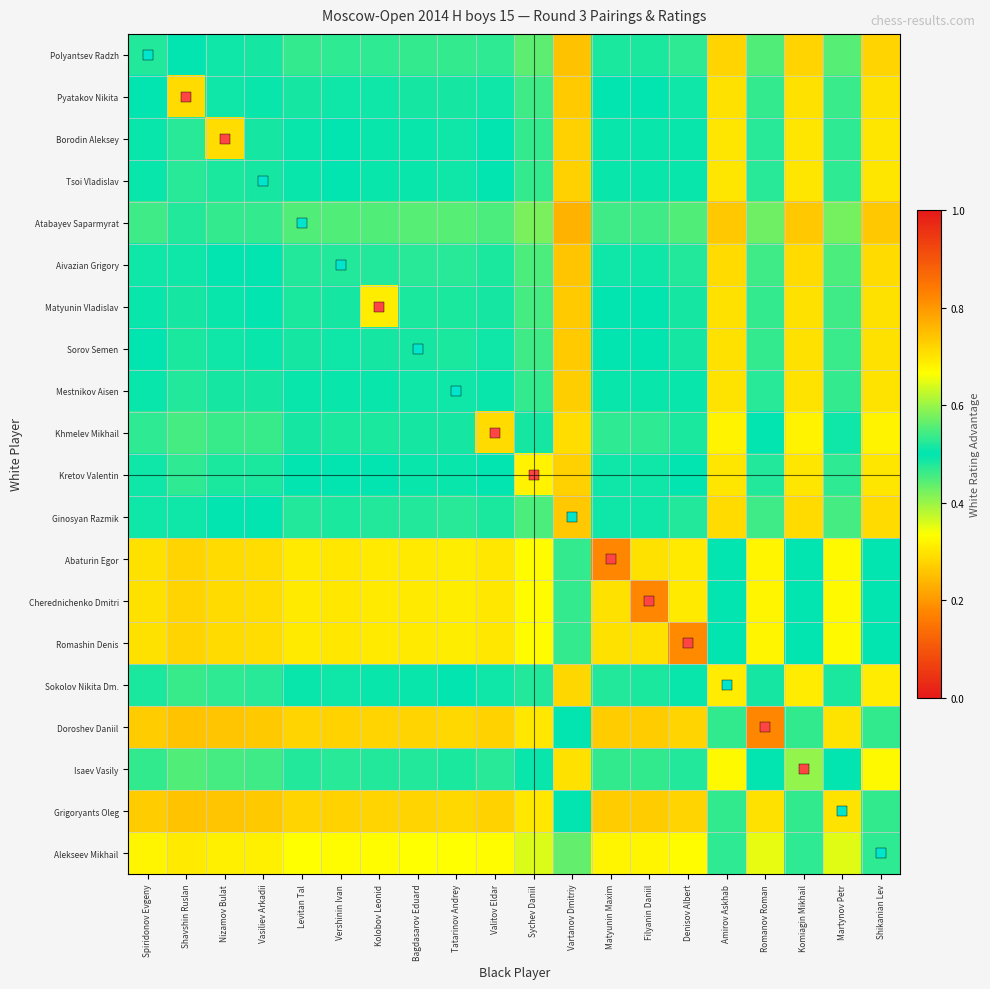

What is the spread (max minus min) of values at Amirov Askhab?

0.3